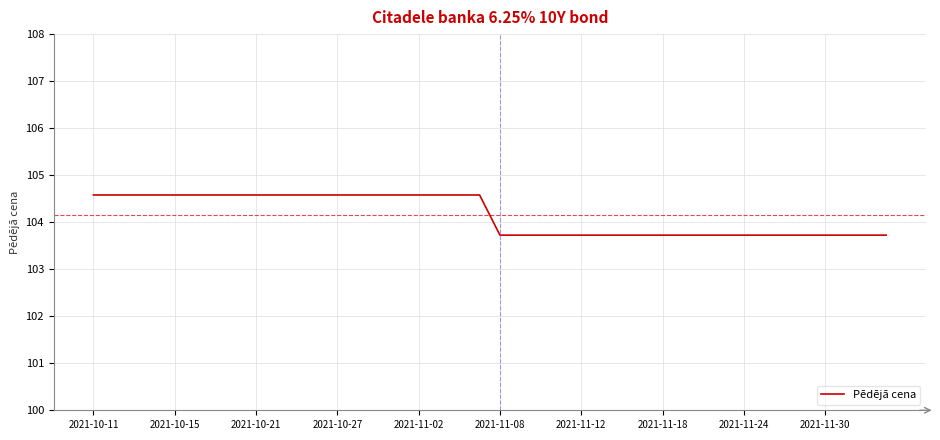

What is the greatest value displayed?

104.6